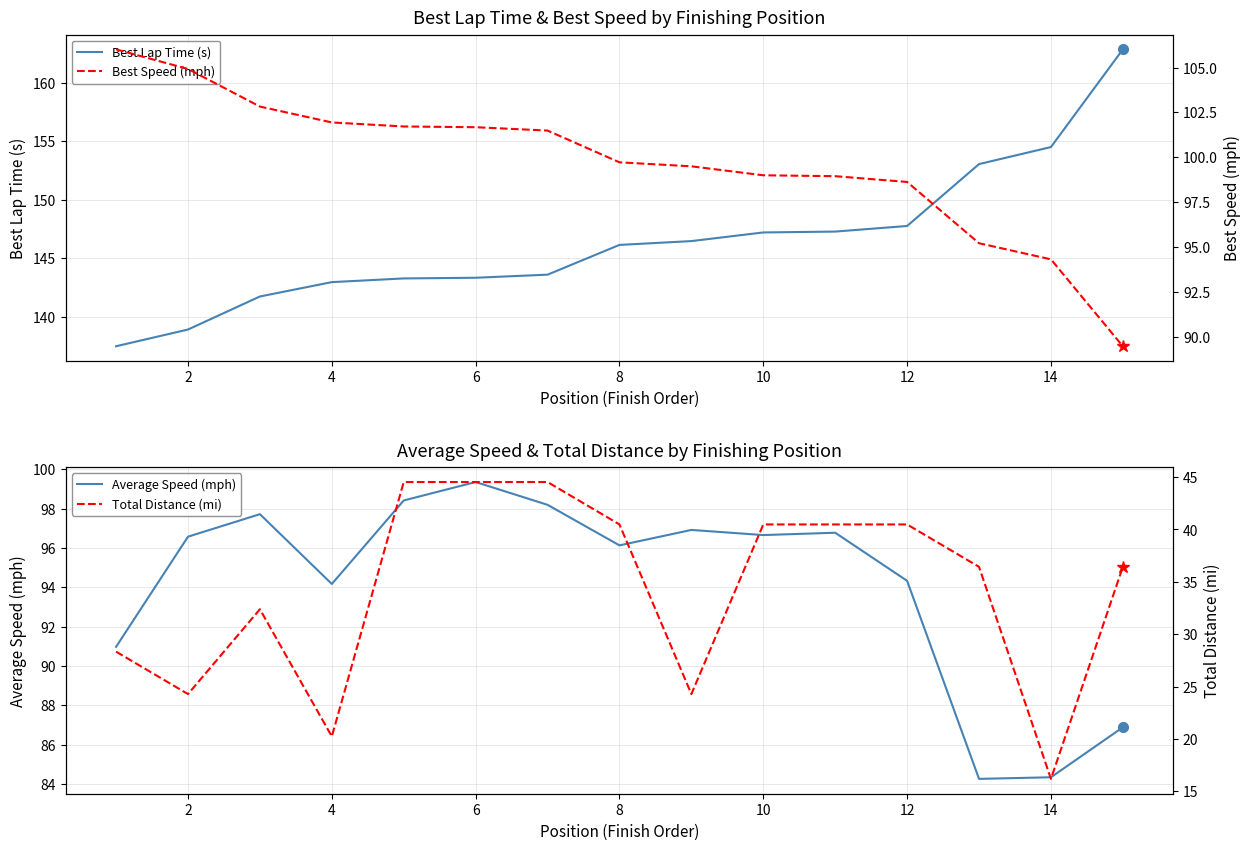

The value of Best Lap Time (s) at 10 is 68.4. True or false?

False